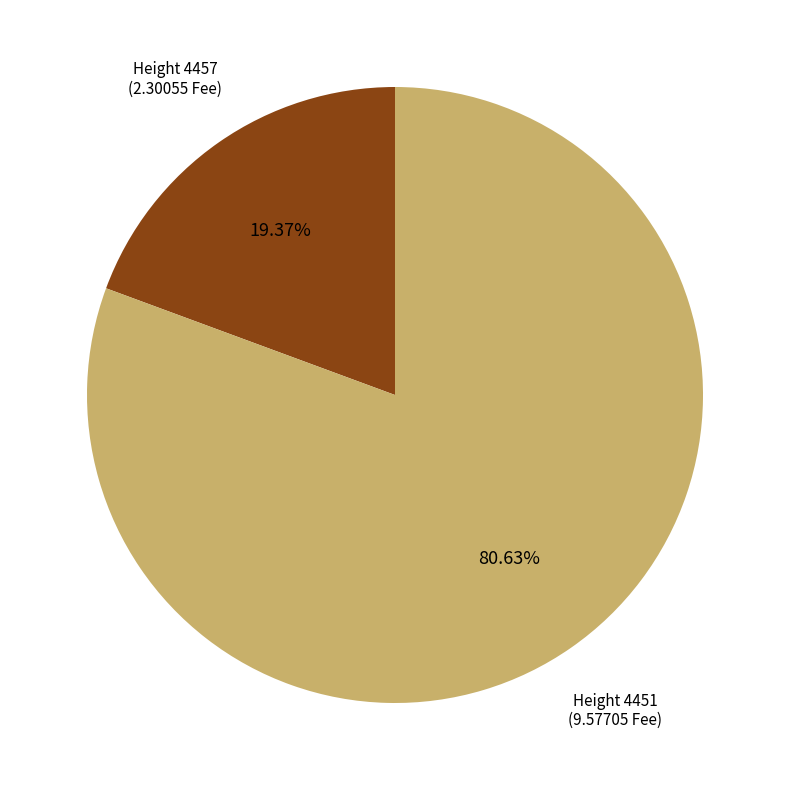

Does any single category account for the majority?

Yes